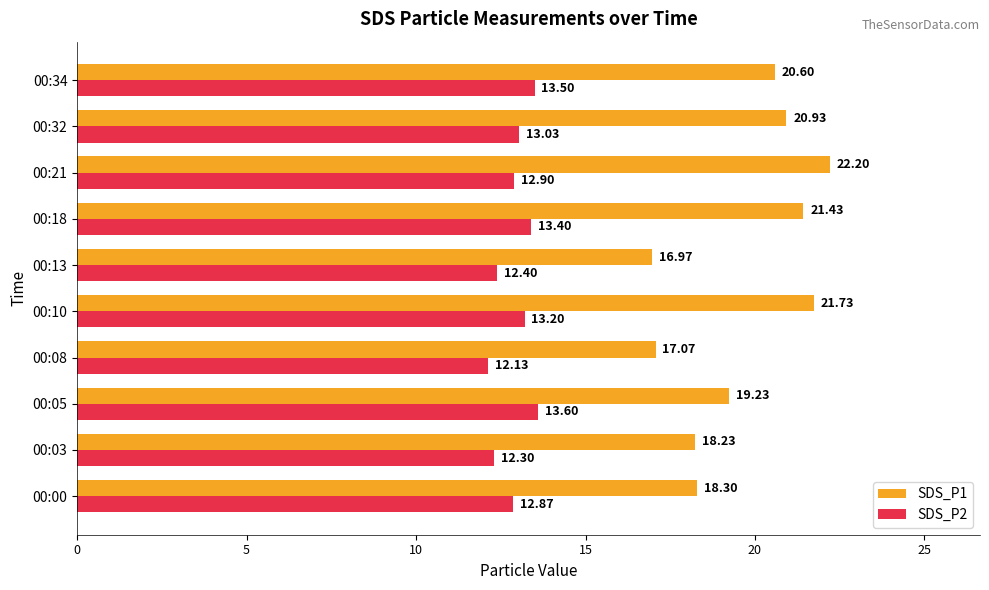

What are all the series names shown in the legend?

SDS_P1, SDS_P2